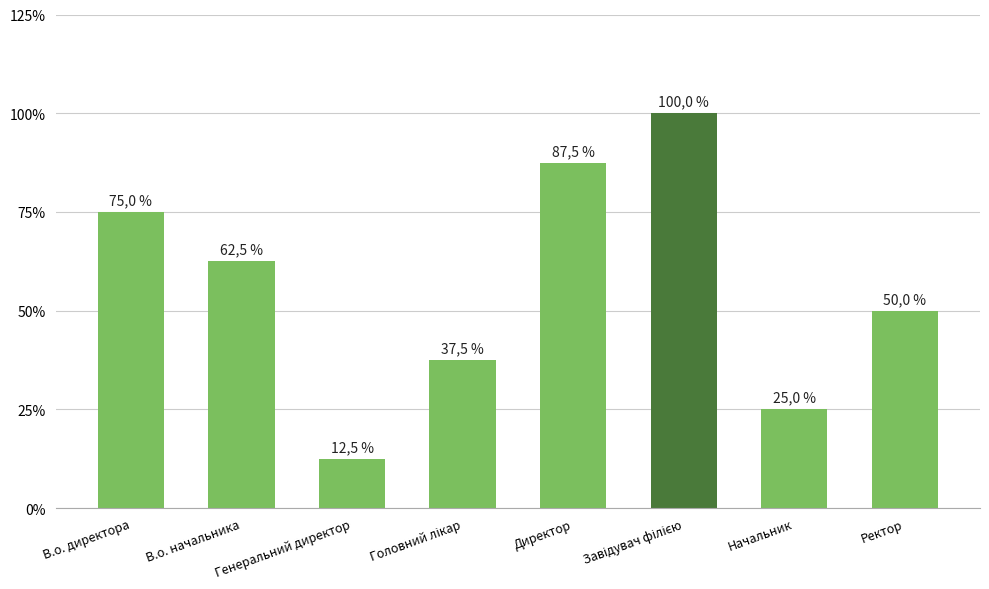

Is it true that the value at Ректор is 78.0?

False